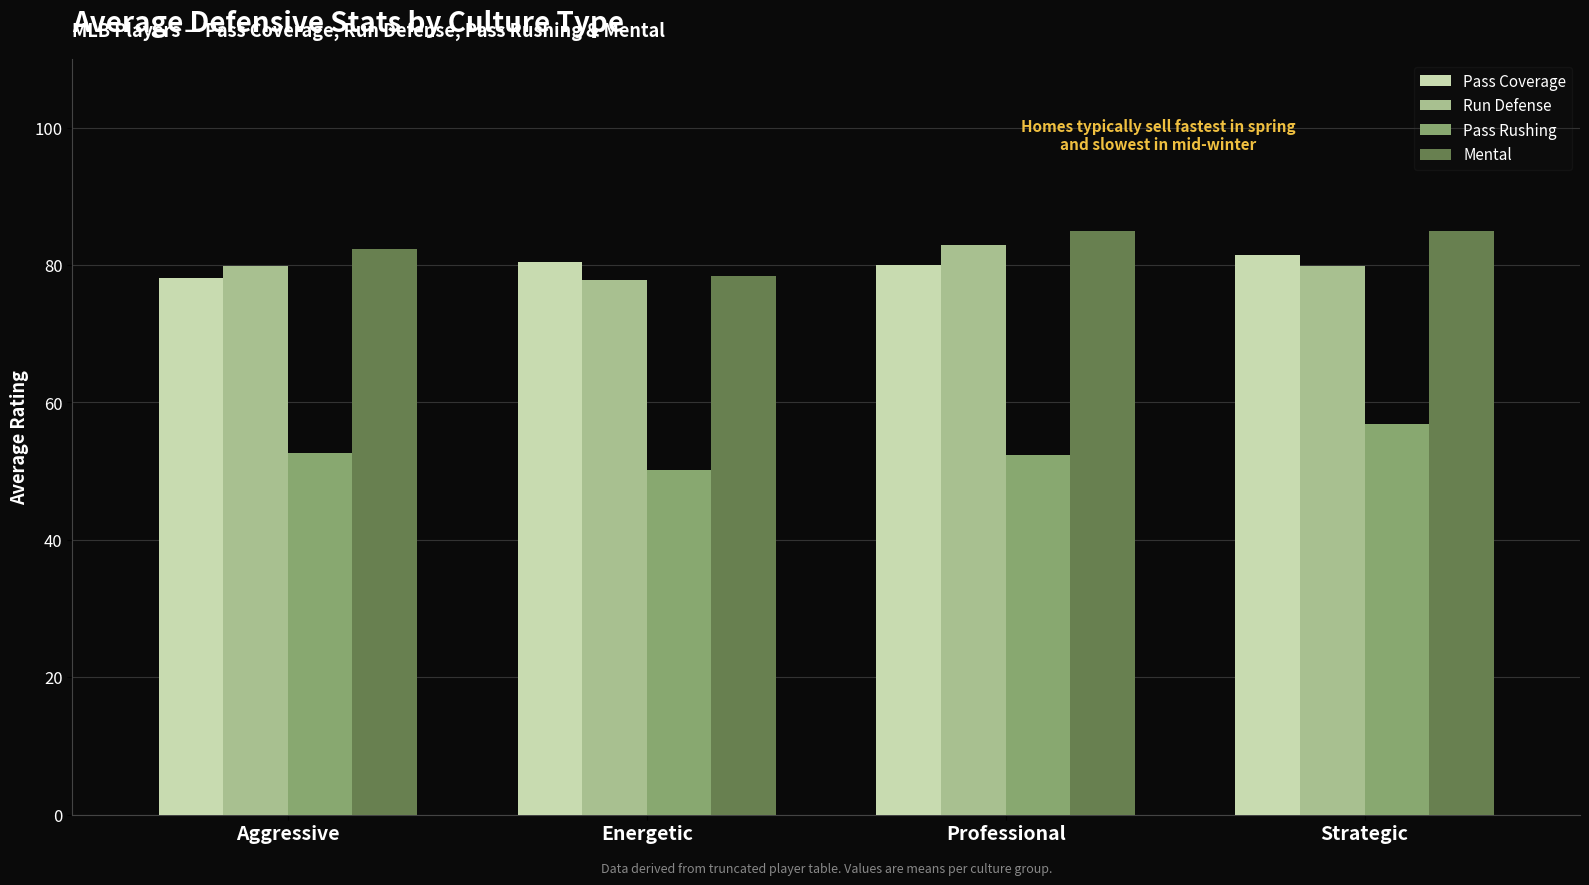

What is the sum of the Run Defense values at Professional and Strategic?

162.9